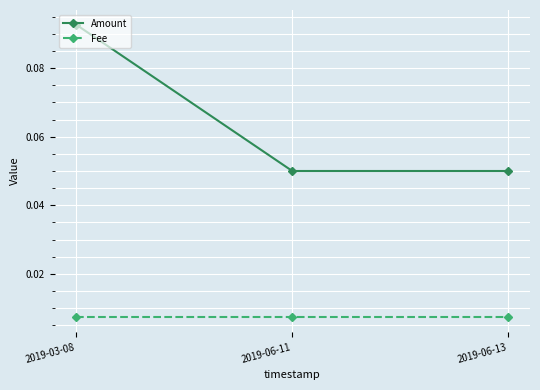

Between 2019-03-08 and 2019-06-11, which series saw the biggest shift?

Amount